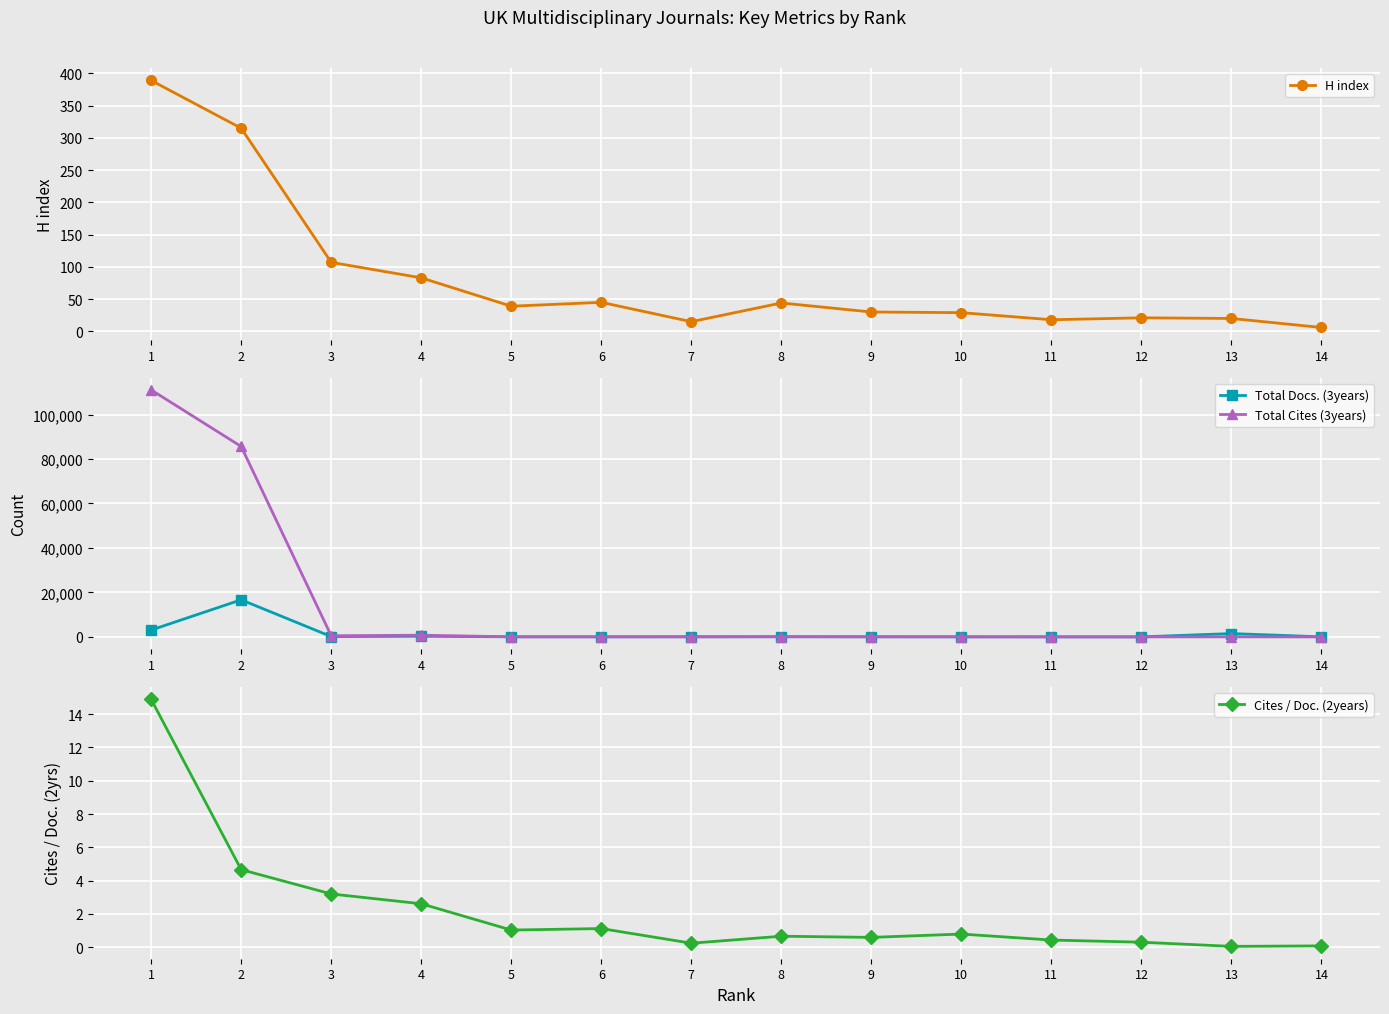

What is the value of the Total Cites (3years) point at the 11th from the left?

21